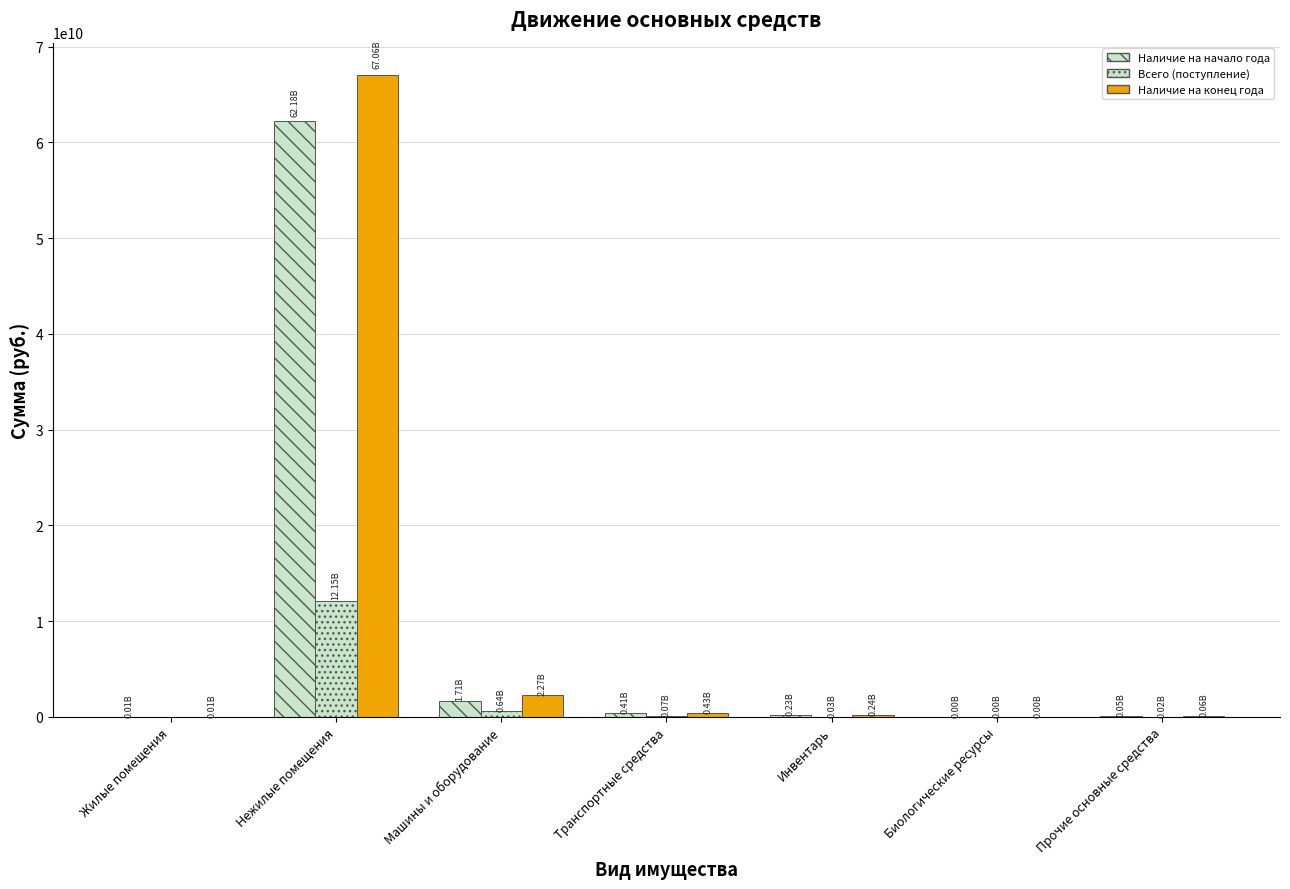

What is the difference between the Наличие на конец года values at Биологические ресурсы and Инвентарь?

240901393.9